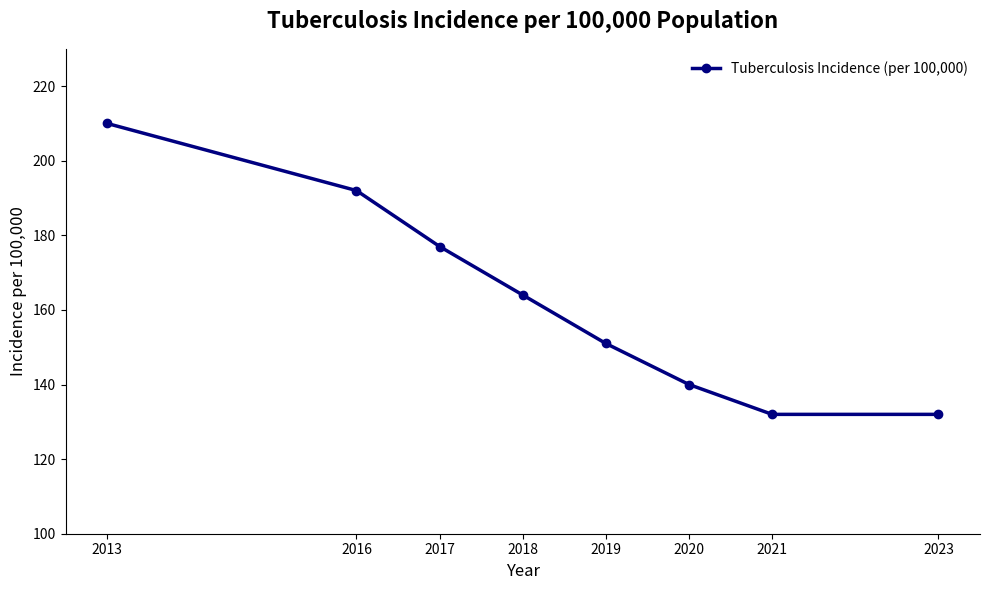

What is the change in value from 2018 to 2021?

-32